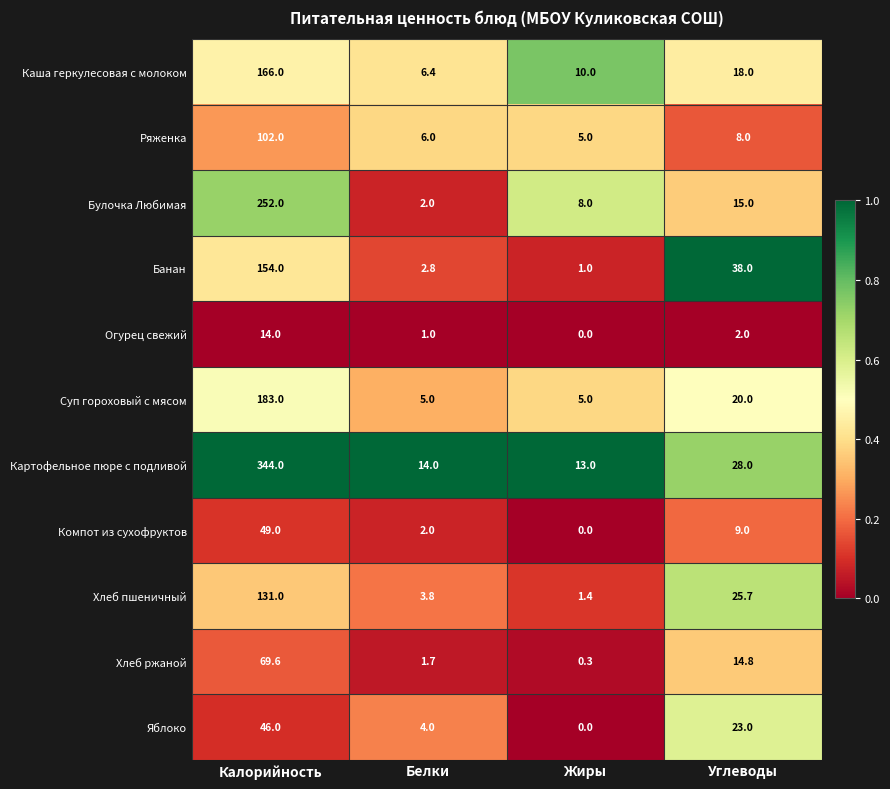

At which category is the sum across all series the highest?

Калорийность